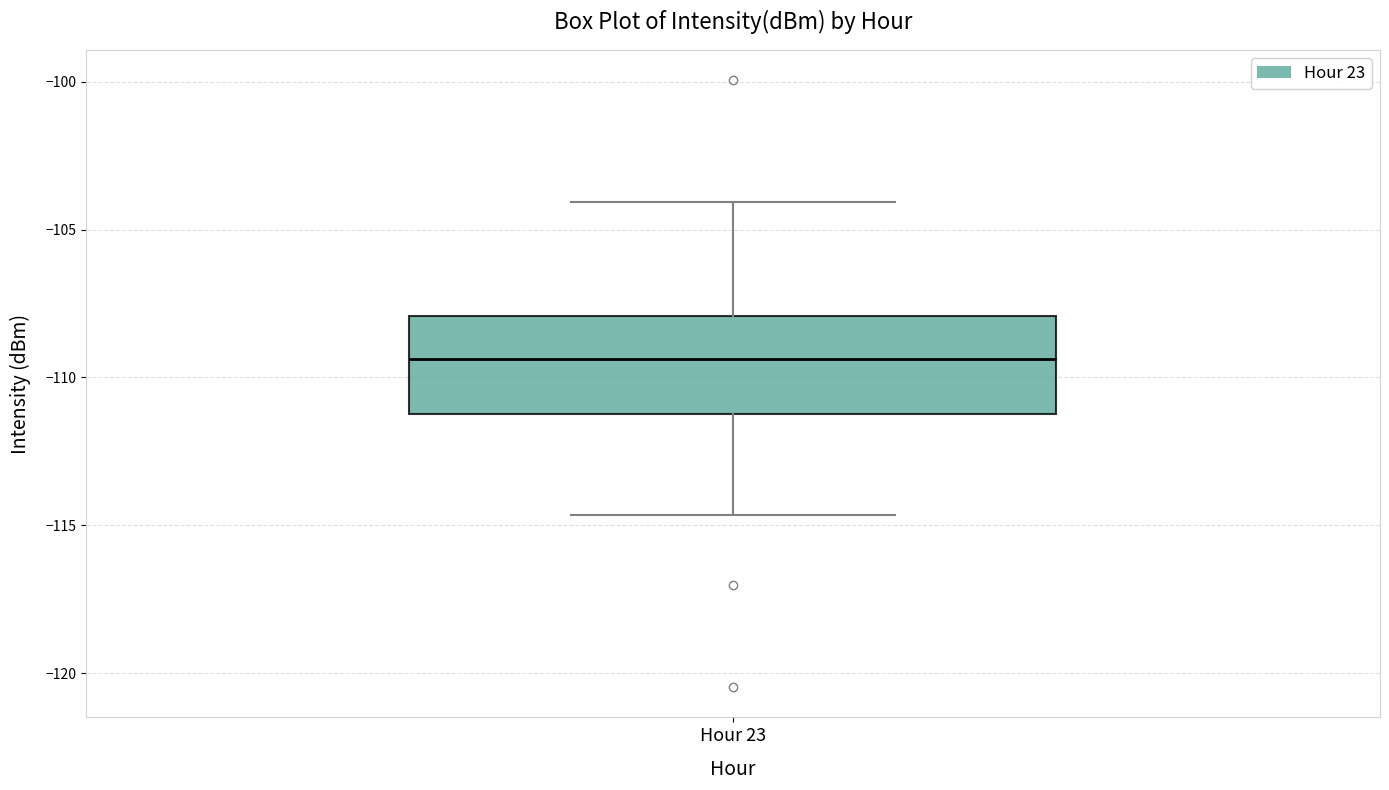

Transcribe this box plot: give where the median line is, the range the box spans, and where the two whiskers end, as read against the y-axis. The values are not printed on the chart, so give them approximately, as read against the axis.

median -109.5, box -111.0 to -108.0, whiskers -114.5 to -104.0